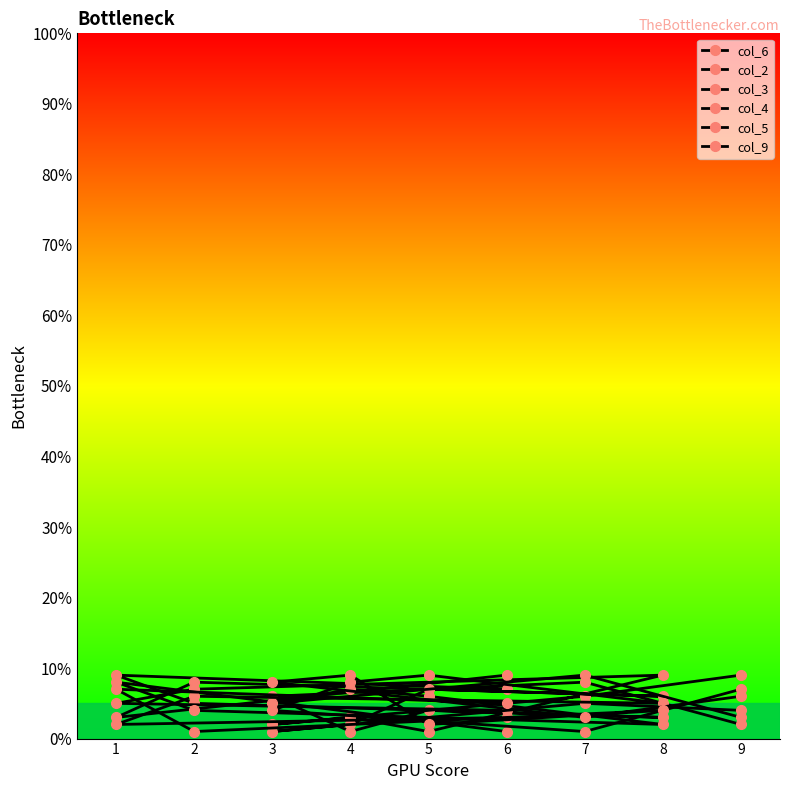

How many series are shown in this chart?

6